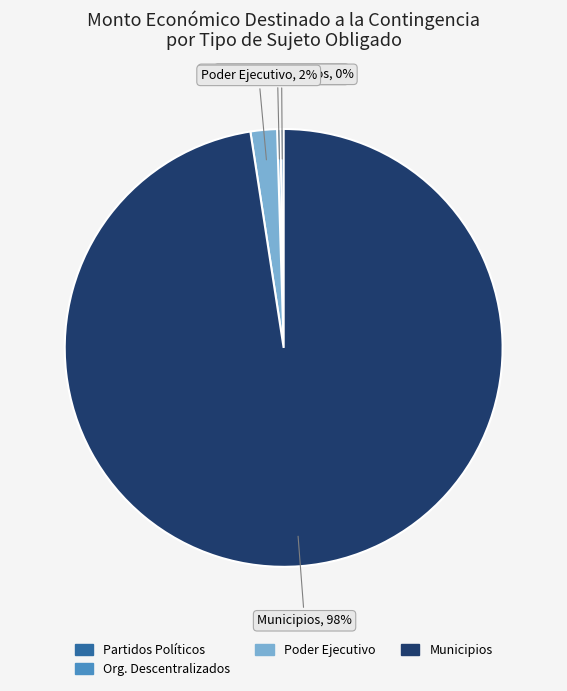

To the nearest percent, what is the average slice percentage?

25%